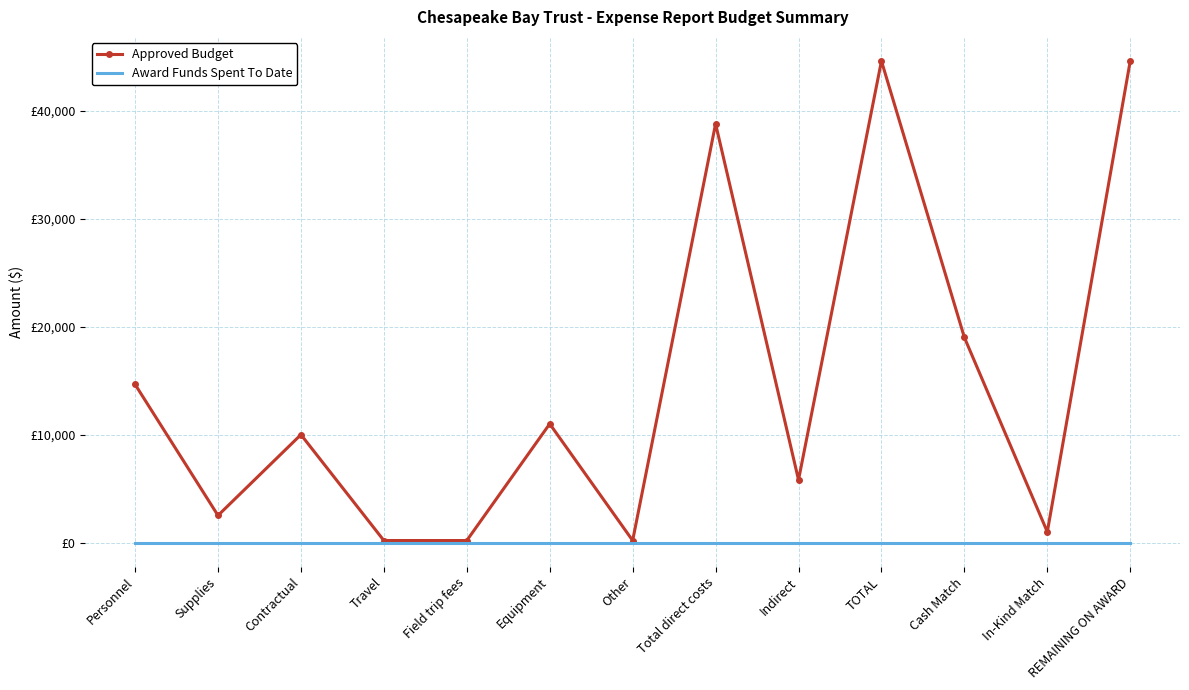

What are all the series names shown in the legend?

Approved Budget, Award Funds Spent To Date